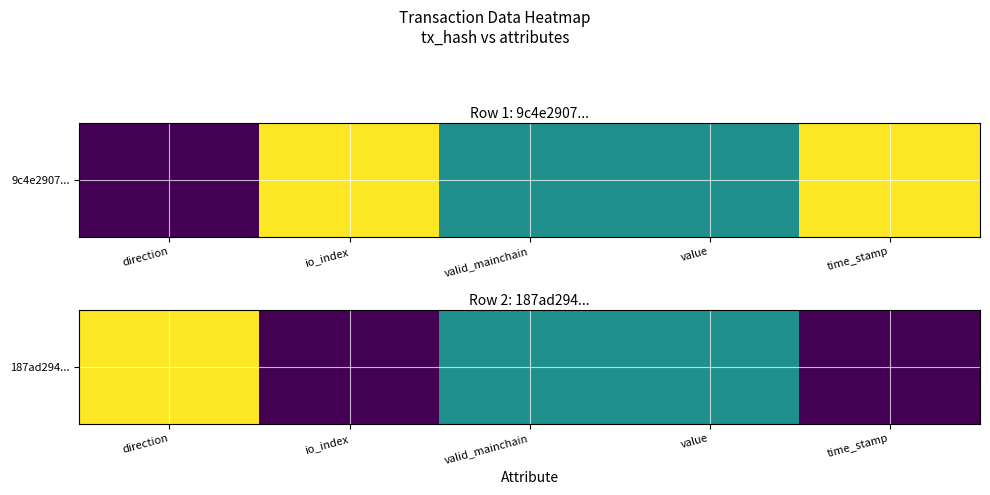

What is the greatest value displayed?

1.0